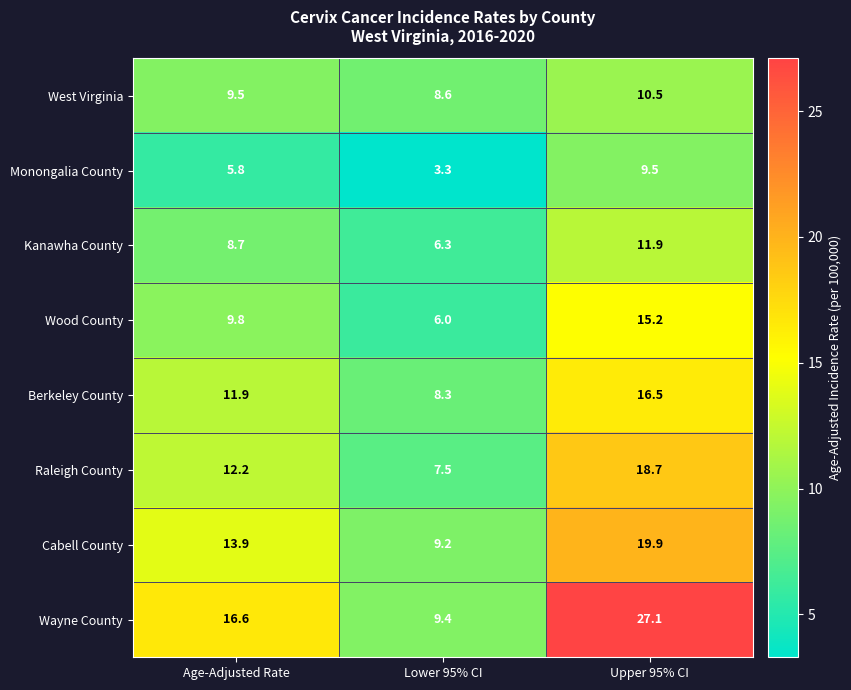

Rank the series by their maximum value, from lowest to highest.

Monongalia County, West Virginia, Kanawha County, Wood County, Berkeley County, Raleigh County, Cabell County, Wayne County